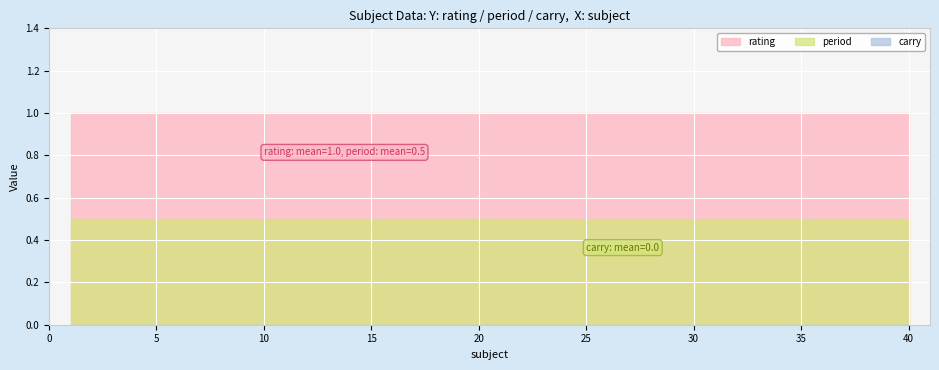

What is the total value across all series at 9?

1.5